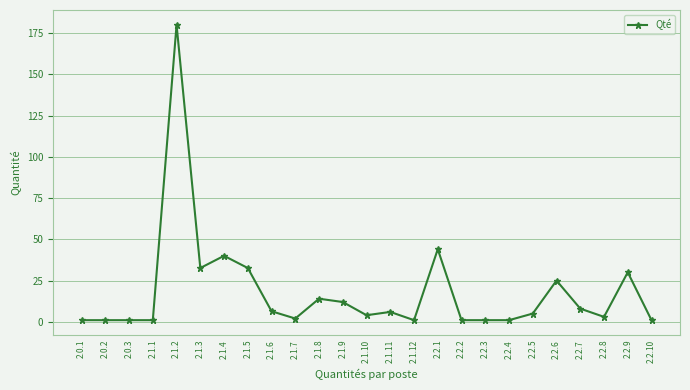

At which category does the chart reach its peak across all series?

2.1.2